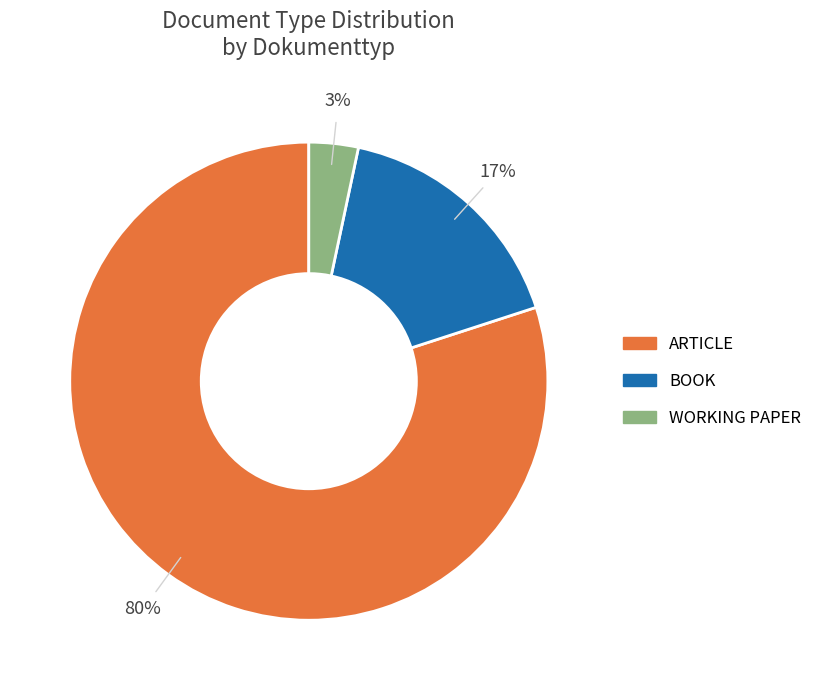

To the nearest percent, what is the average slice percentage?

33%